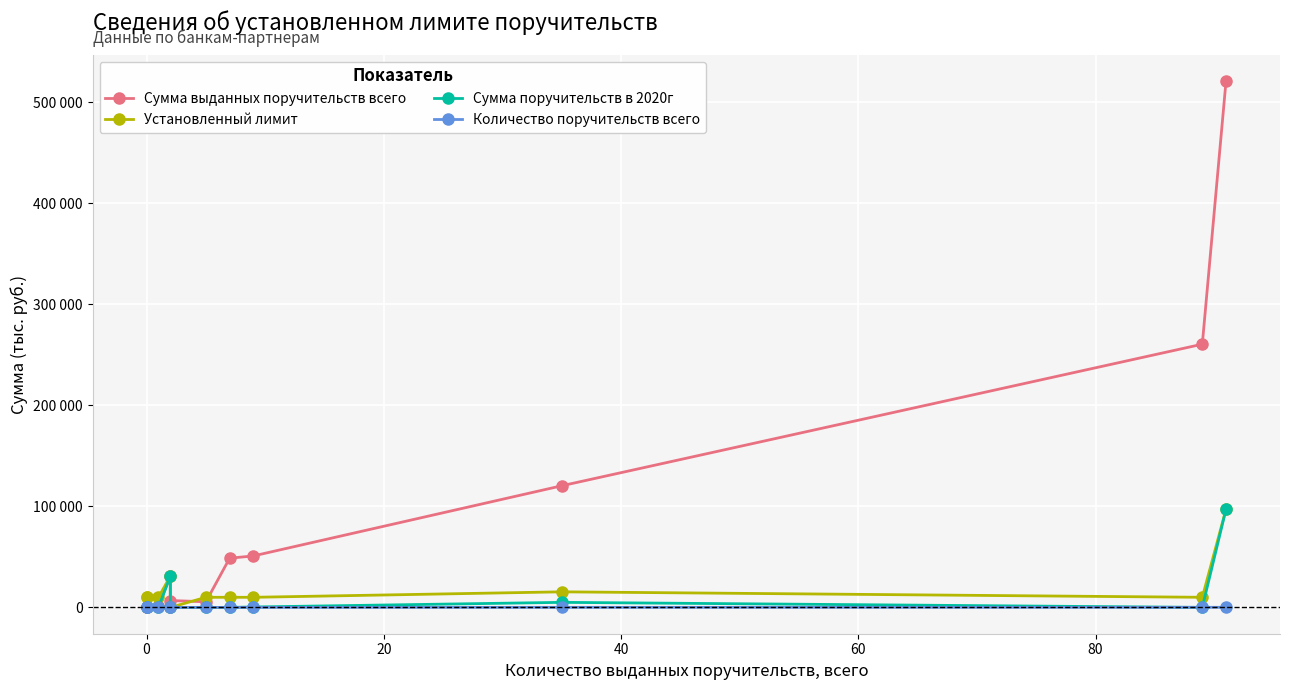

What is the difference between the second highest and minimum values in the Сумма поручительств в 2020г series?

31000.0